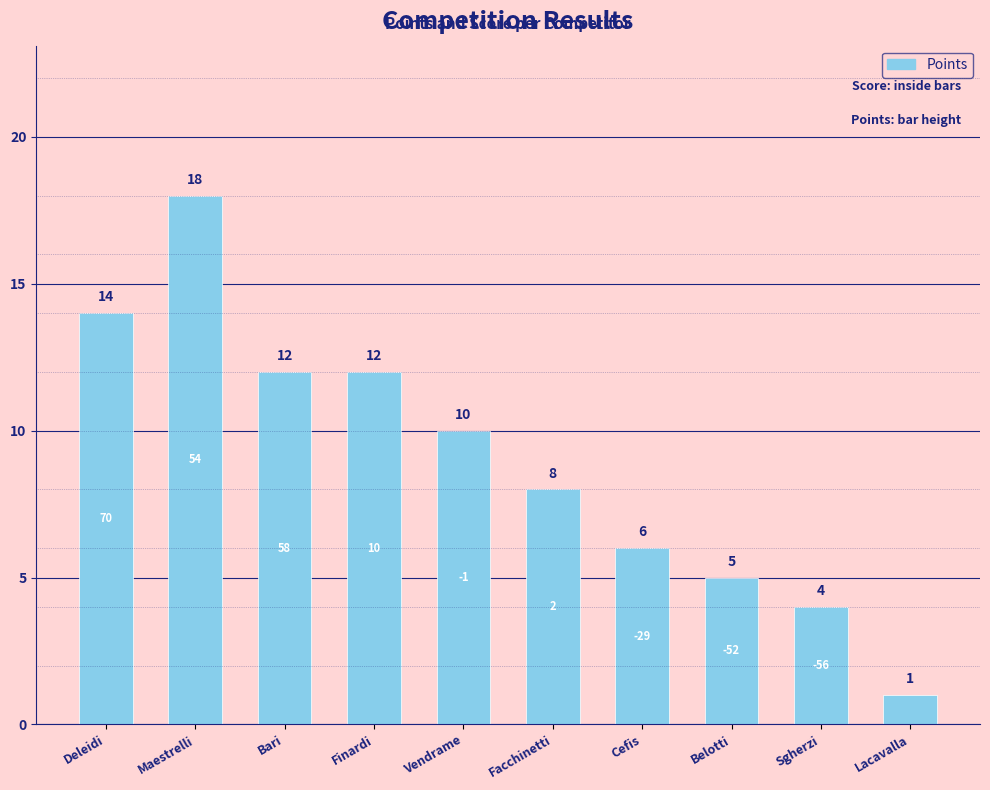

What is the average value?

9